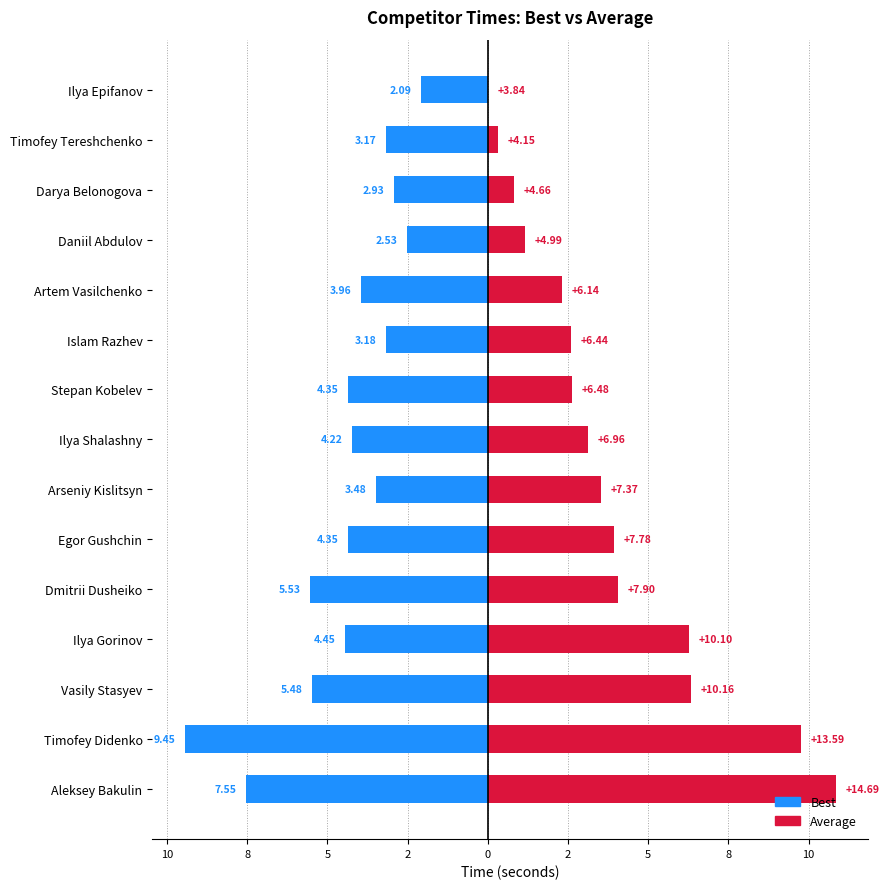

Reading left to right, extract all data points from this chart.

Best: -2.1	-3.2	-2.9	-2.5	-4.0	-3.2	-4.3	-4.2	-3.5	-4.3	-5.5	-4.5	-5.5	-9.4	-7.5
Average: 0.0	0.3	0.8	1.2	2.3	2.6	2.6	3.1	3.5	3.9	4.1	6.3	6.3	9.8	10.8